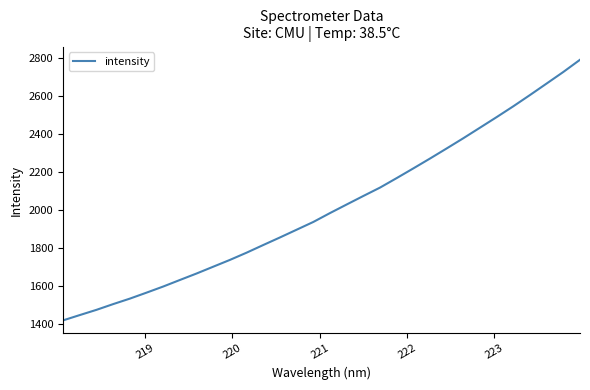

What is the maximum value shown in the chart?

2792.1